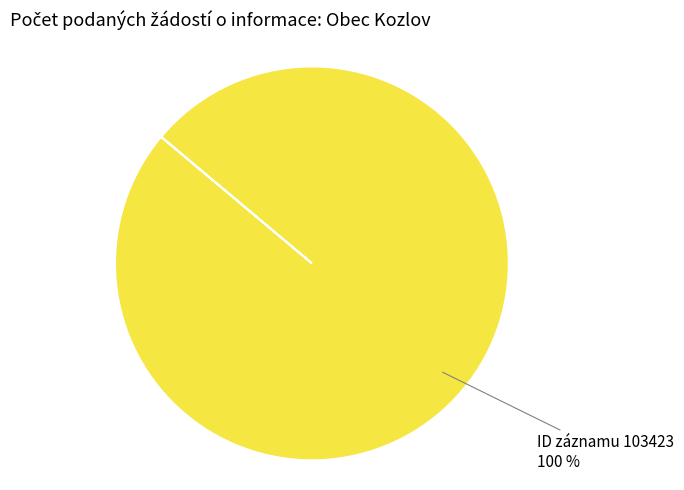

To the nearest percent, what percentage of the pie is ID záznamu 103423?

100%